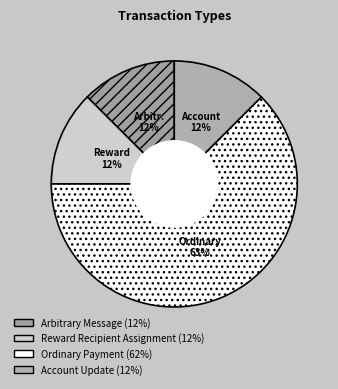

Which category has the biggest portion of the pie?

Ordinary Payment